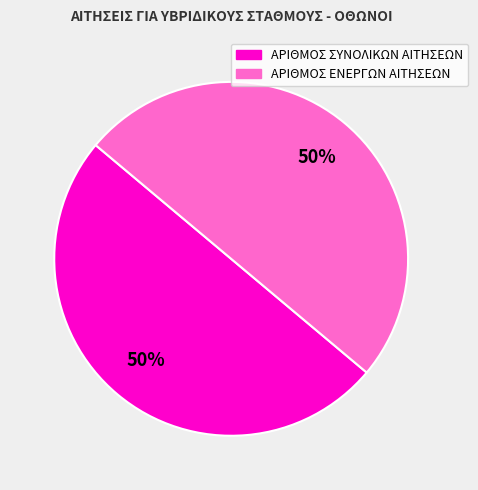

To the nearest percent, what is the average slice percentage?

50%